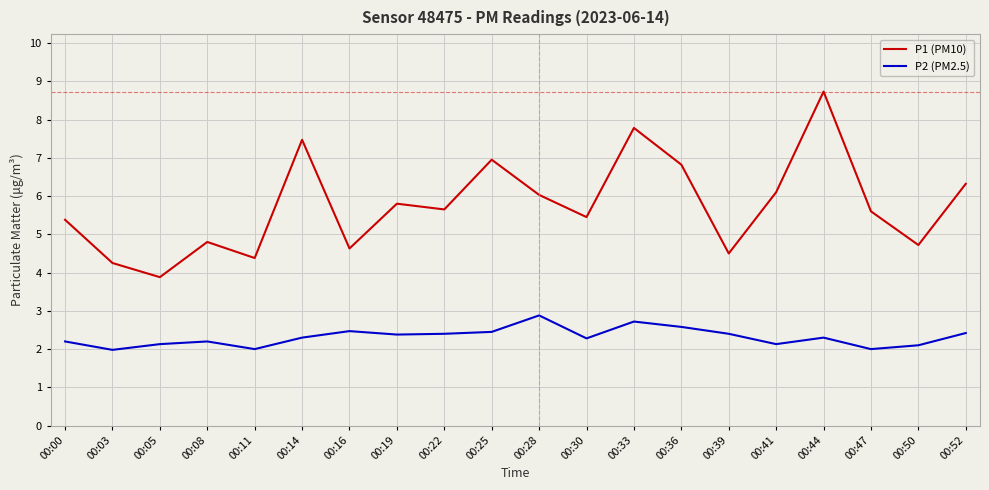

Between 00:05 and 00:33, which series saw the biggest shift?

P1 (PM10)